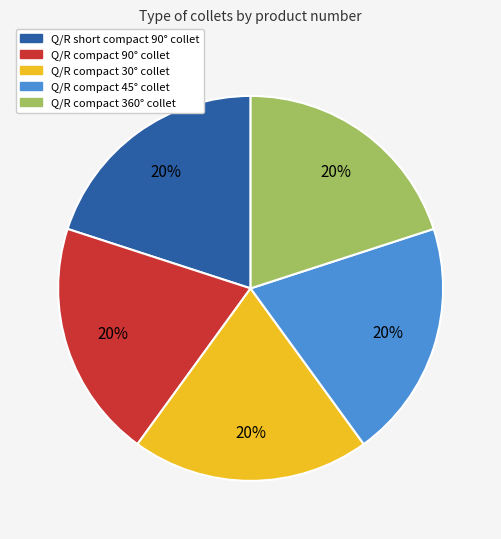

Is it true that Q/R compact 45° collet is 20% of the pie?

True